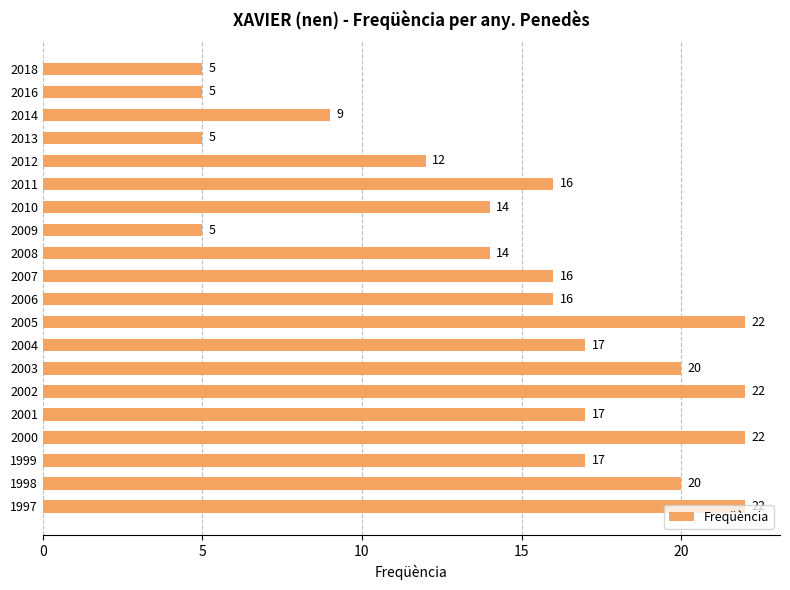

The value at 1998 is 20. True or false?

True